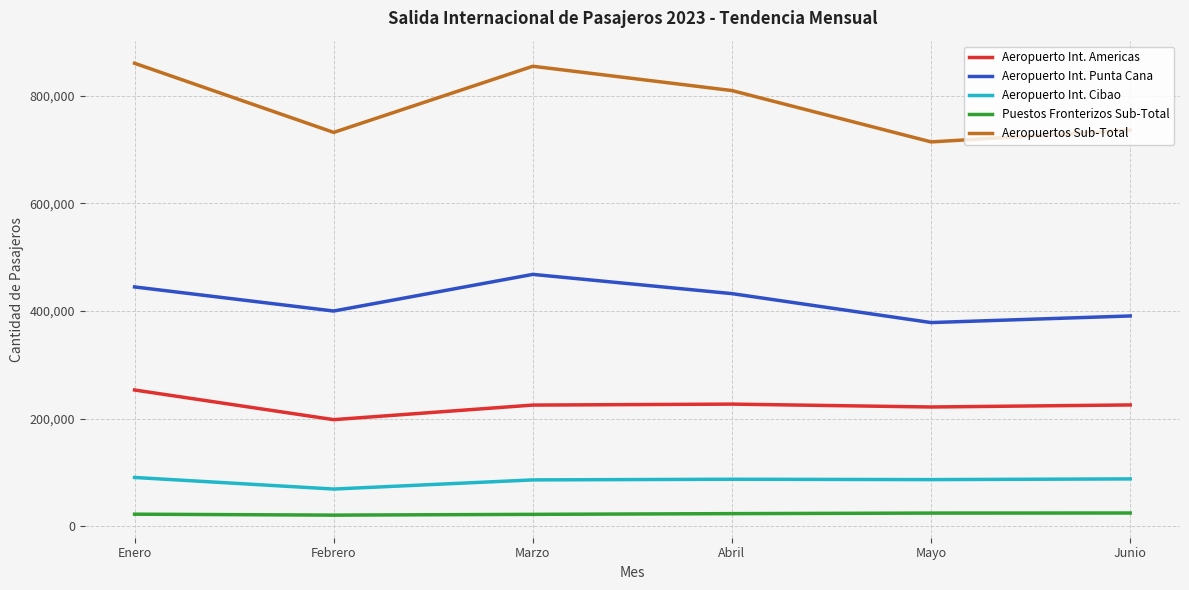

Rank the series by their maximum value, from lowest to highest.

Puestos Fronterizos Sub-Total, Aeropuerto Int. Cibao, Aeropuerto Int. Americas, Aeropuerto Int. Punta Cana, Aeropuertos Sub-Total